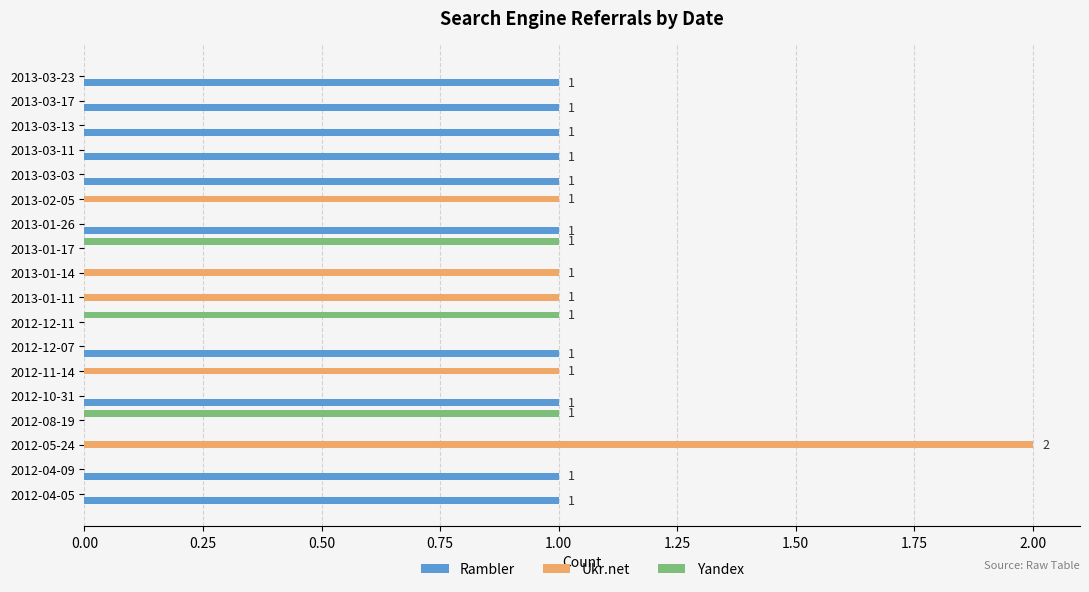

The value of Ukr.net at 2012-12-11 is 1. True or false?

False